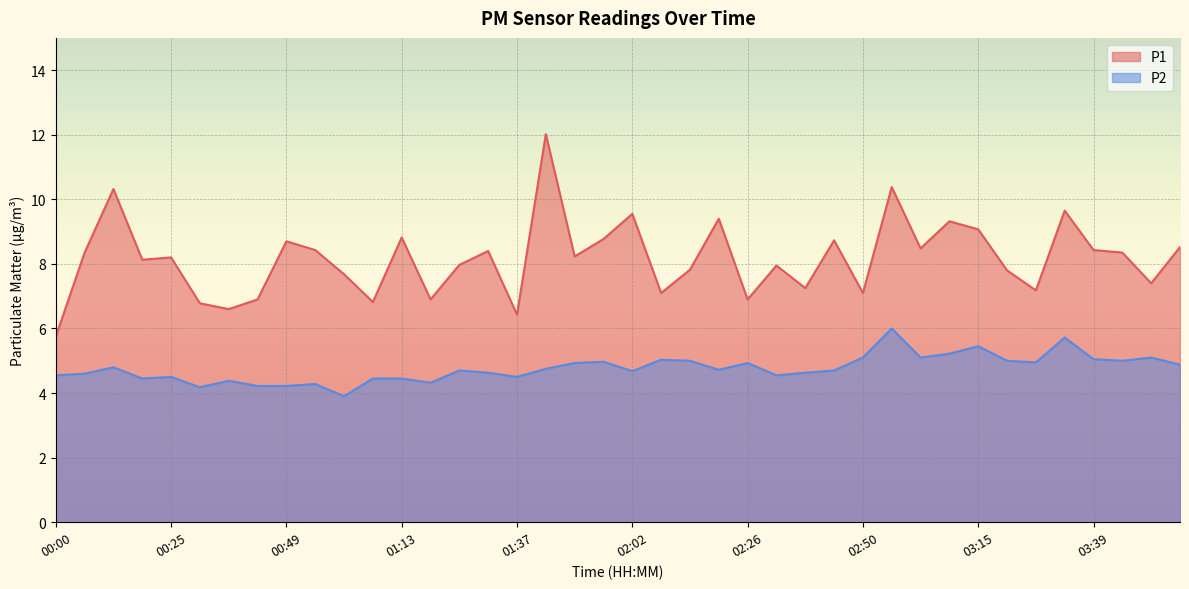

What is the label of the 38th point from the right?

00:12